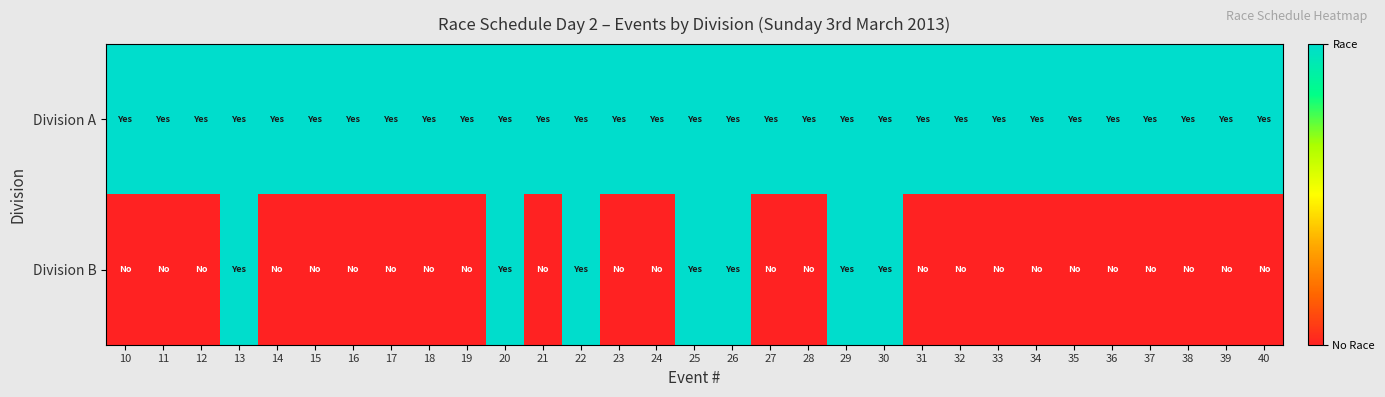

Reading left to right, what are all the values shown in this chart?

Division A: 10=1	11=1	12=1	13=1	14=1	15=1	16=1	17=1	18=1	19=1	20=1	21=1	22=1	23=1	24=1	25=1	26=1	27=1	28=1	29=1	30=1	31=1	32=1	33=1	34=1	35=1	36=1	37=1	38=1	39=1	40=1
Division B: 10=0	11=0	12=0	13=1	14=0	15=0	16=0	17=0	18=0	19=0	20=1	21=0	22=1	23=0	24=0	25=1	26=1	27=0	28=0	29=1	30=1	31=0	32=0	33=0	34=0	35=0	36=0	37=0	38=0	39=0	40=0